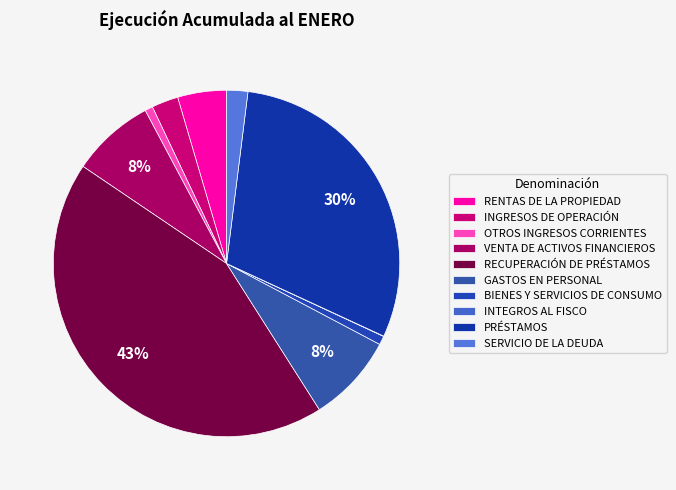

How many segments does this pie chart have?

10